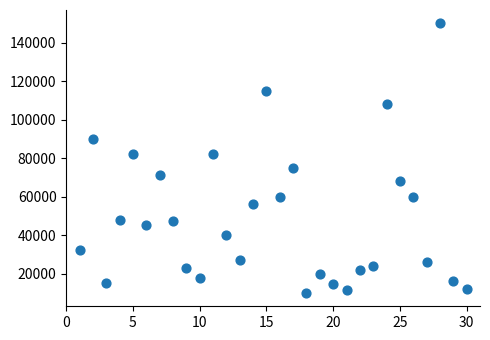

What is the range of Y values (max minus min)?

140000